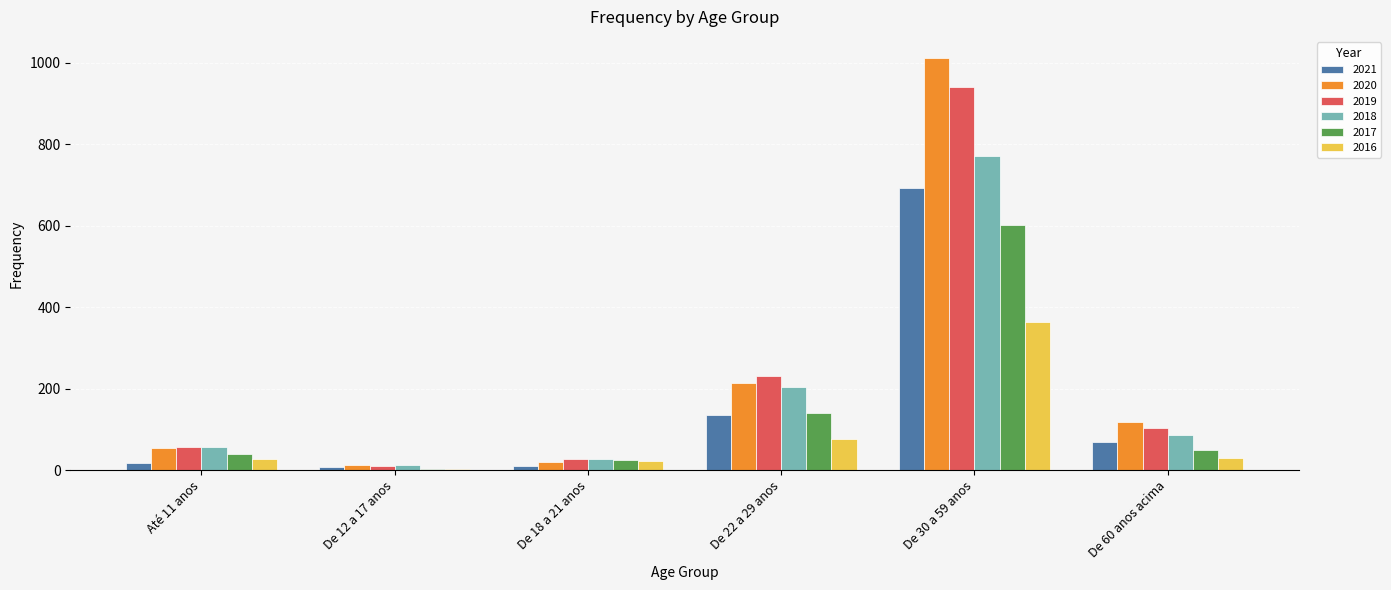

Does the chart contain stacked bars?

No